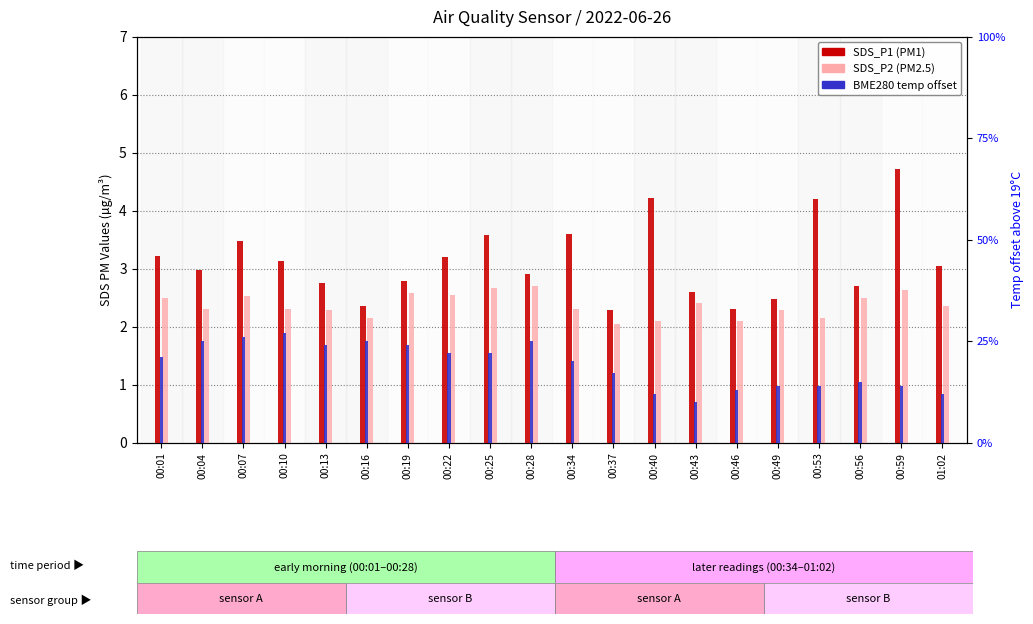

The SDS_P1 series shows 2.3 at 00:46. True or false?

True